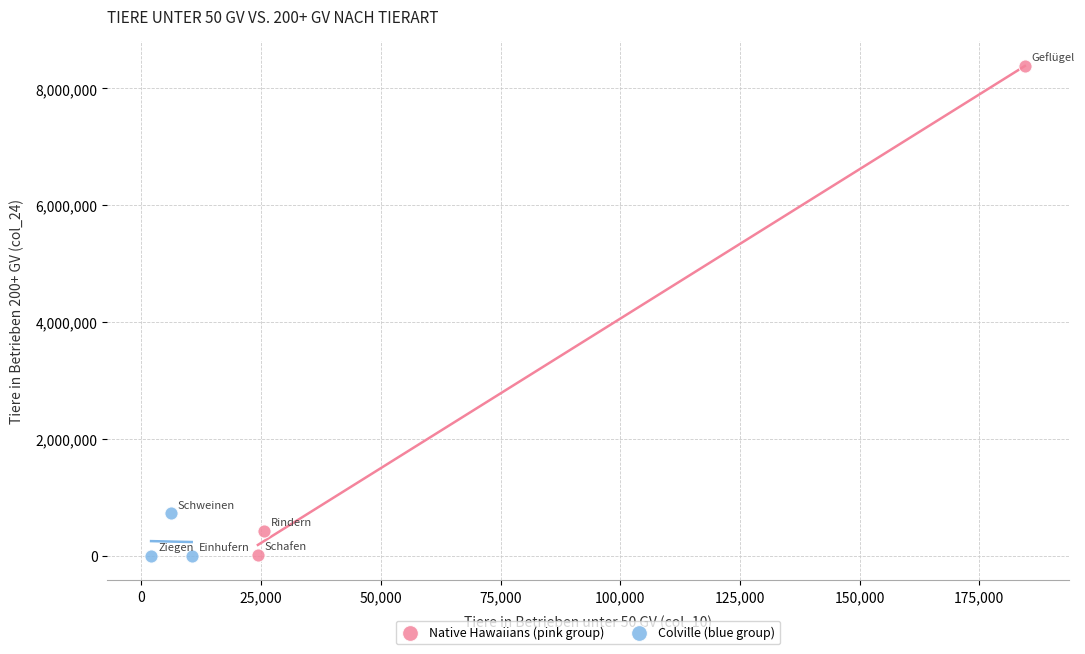

Which series has the widest spread of Y values?

Native Hawaiians (pink group)